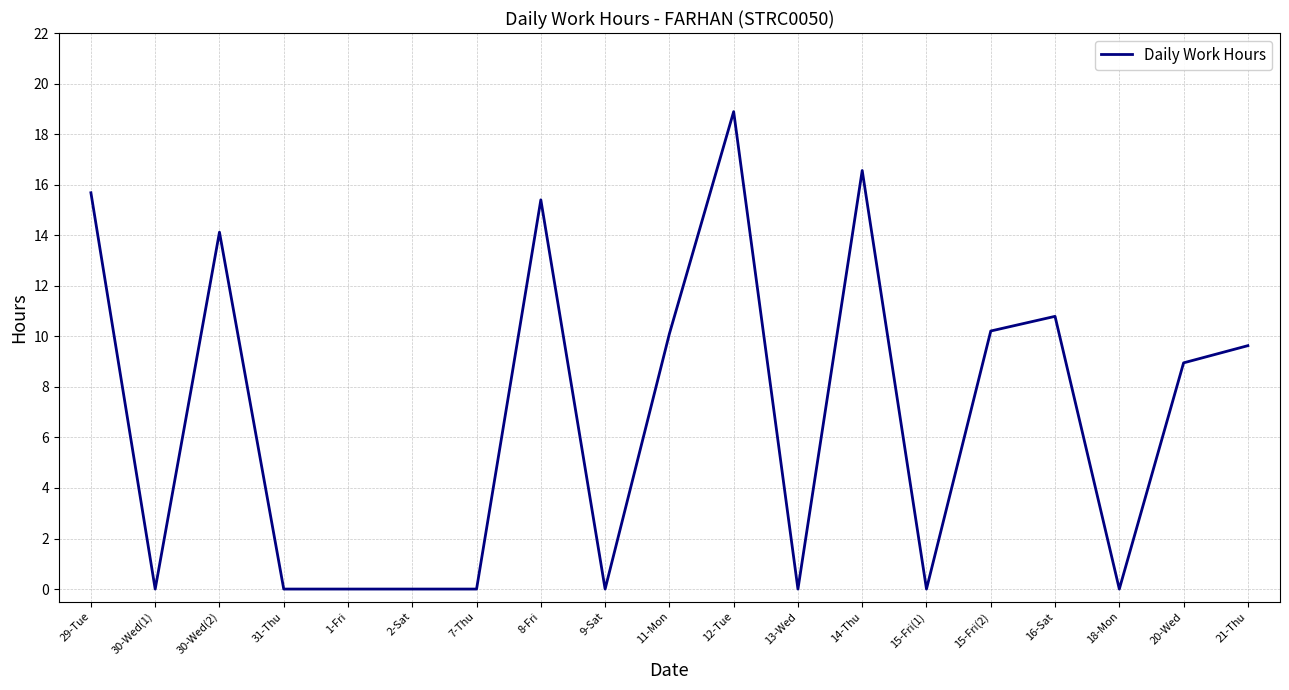

The chart shows a value of 6.6 at 9-Sat. True or false?

False